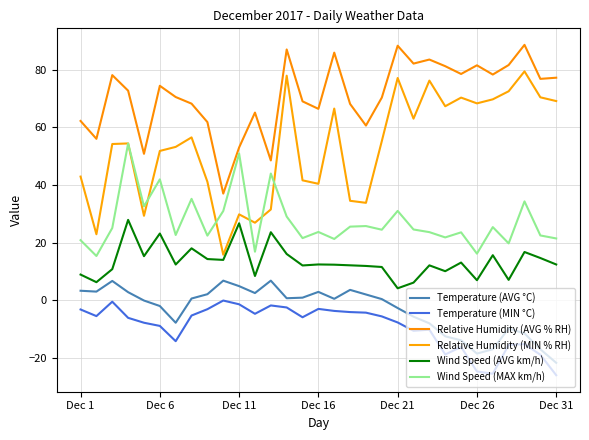

How many lines are shown in the chart?

6